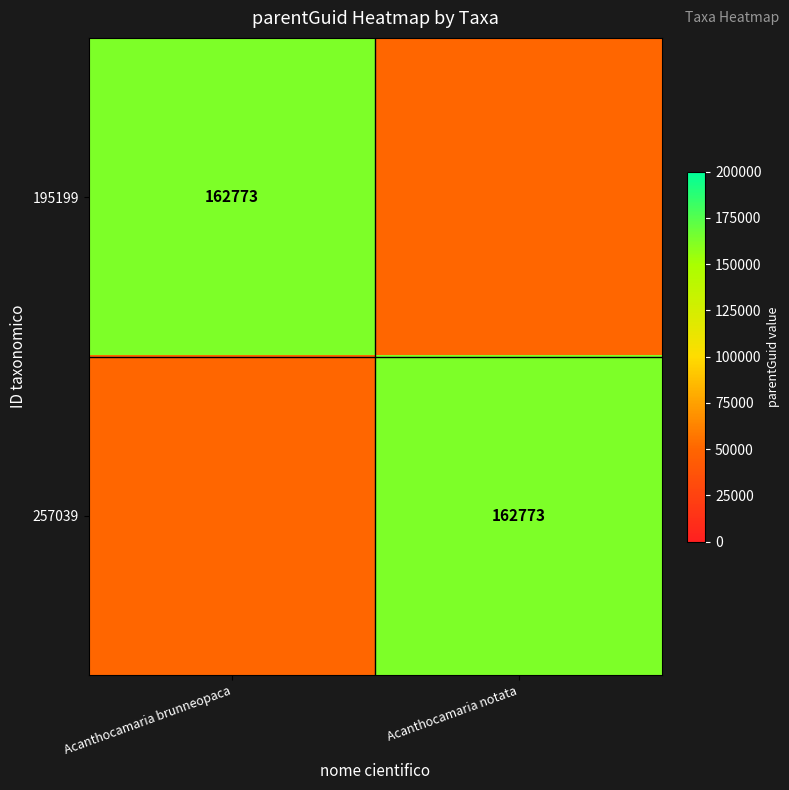

True or false: 195199 has a value of 162773 at Acanthocamaria brunneopaca.

True